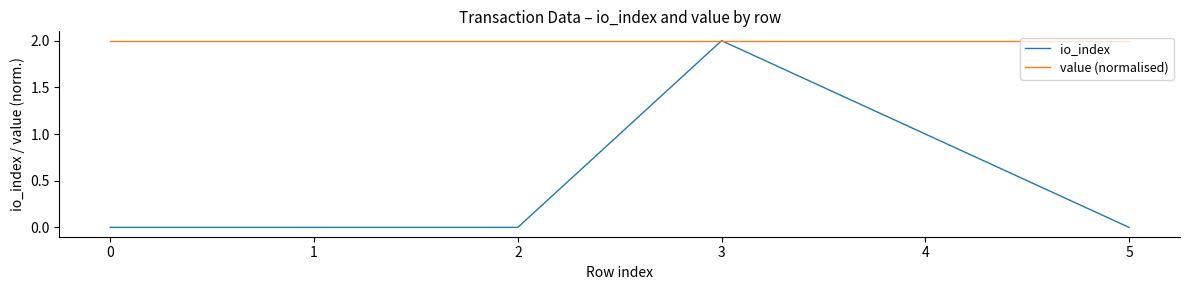

What is the sum of all value (normalised) values?

12